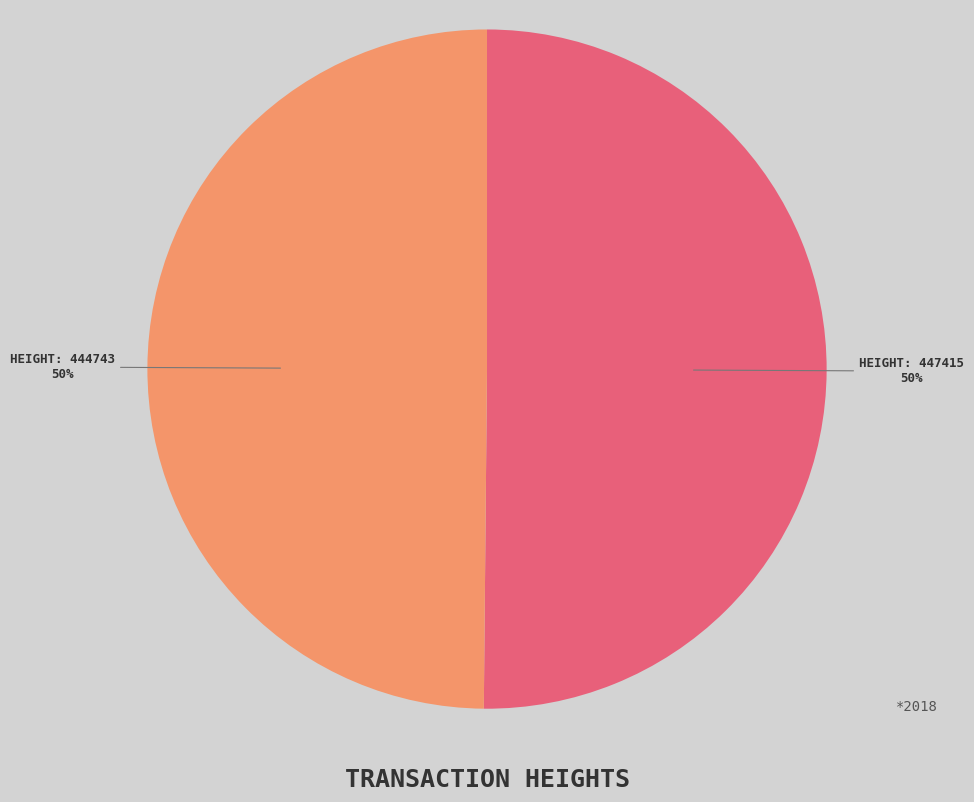

To the nearest percent, what is the average slice percentage?

50%